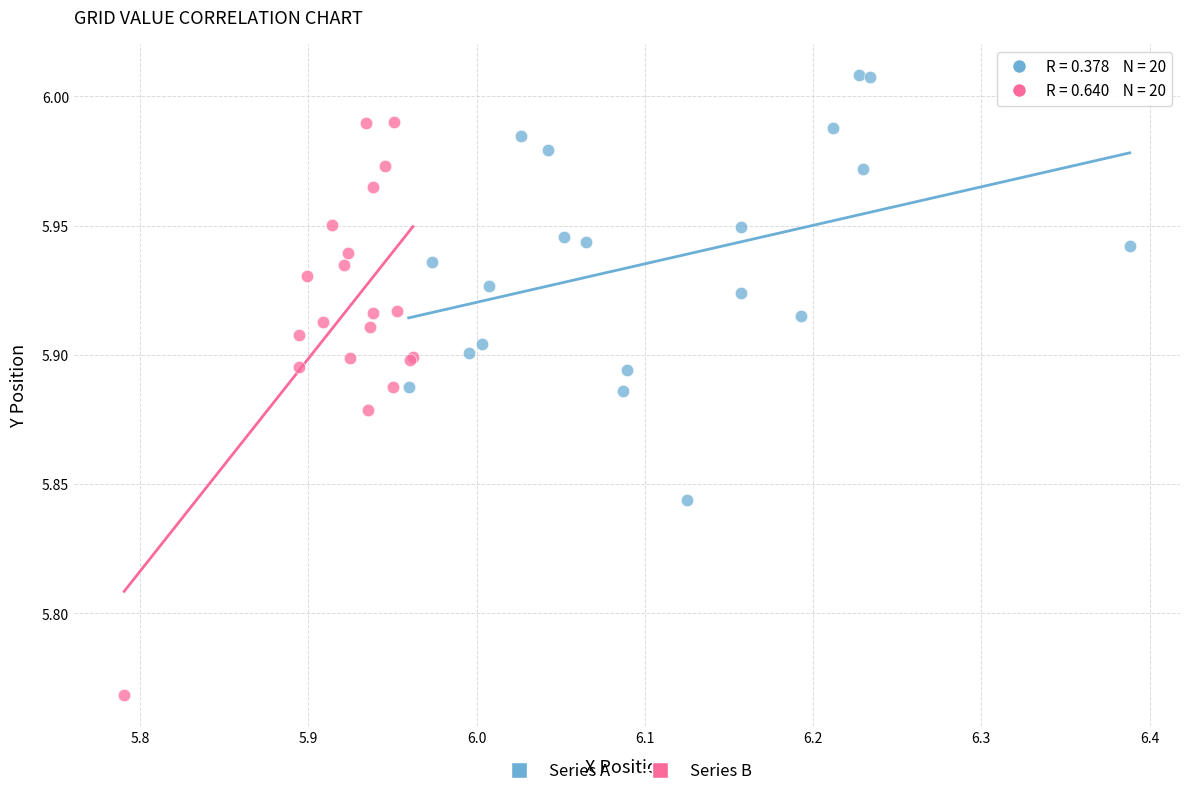

Which series has the widest spread of Y values?

Series B